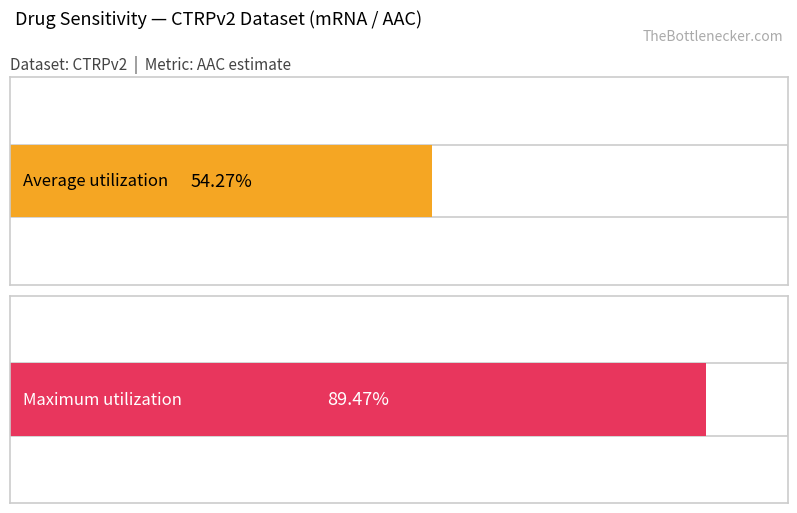

Is the value of Average utilization at GDSC1000 greater than the value of Maximum utilization at CTRPv2?

No